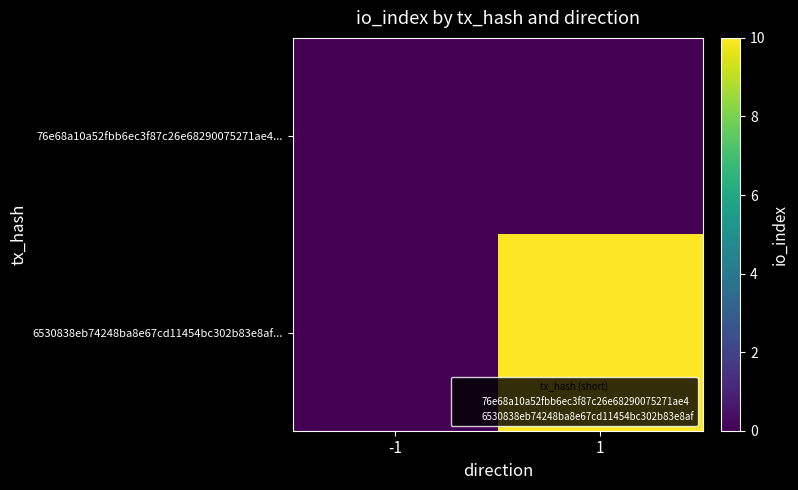

Reading left to right, extract all data points from this chart.

76e68a10a52fbb6ec3f87c26e68290075271ae4...: -1=0	1=0
6530838eb74248ba8e67cd11454bc302b83e8af...: -1=0	1=10